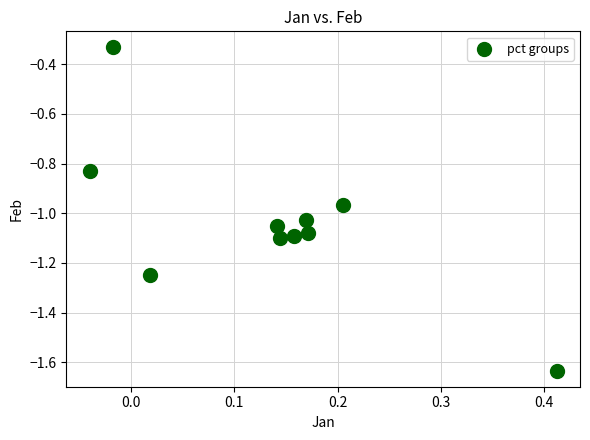

What is the range of Y values (max minus min)?

1.3